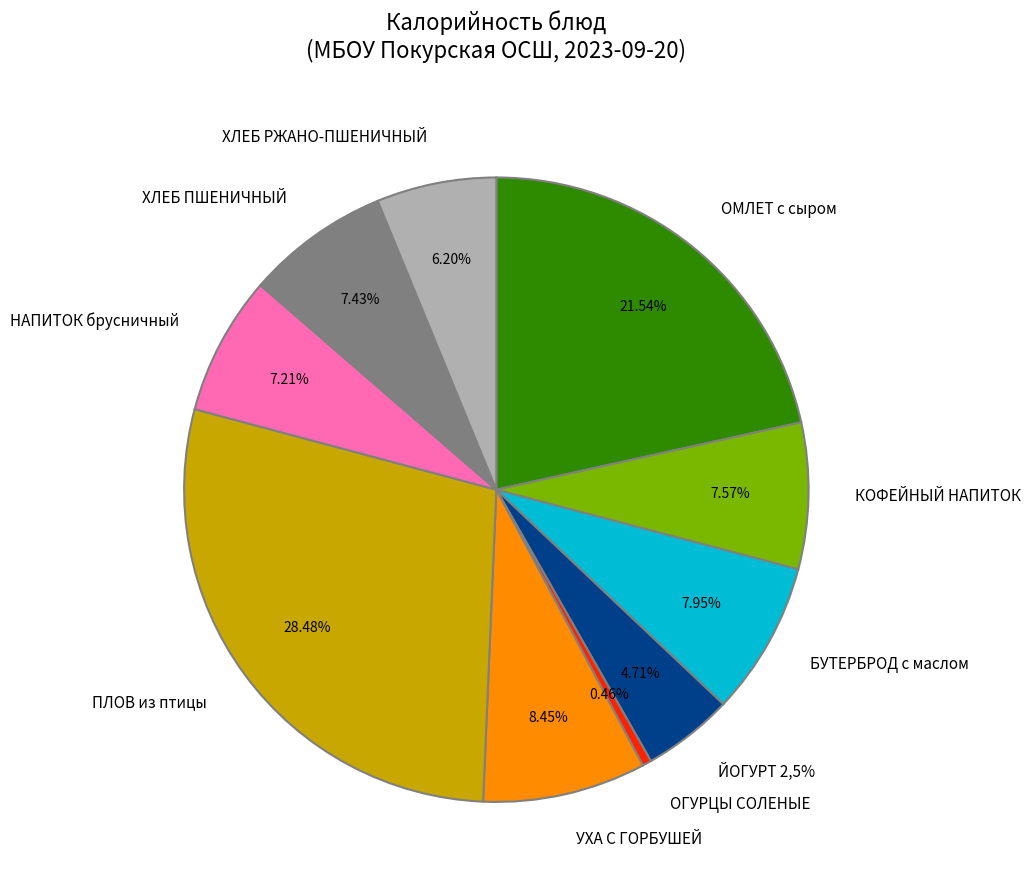

How many segments does this pie chart have?

10